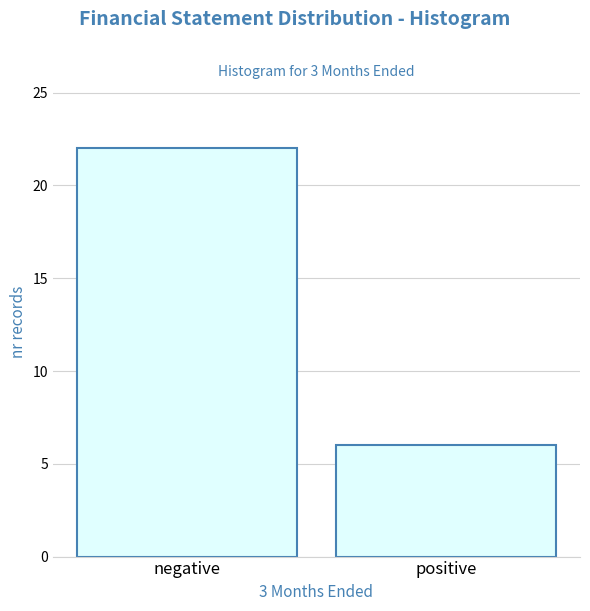

Reading left to right, transcribe all the data shown in this chart.

negative=22	positive=6